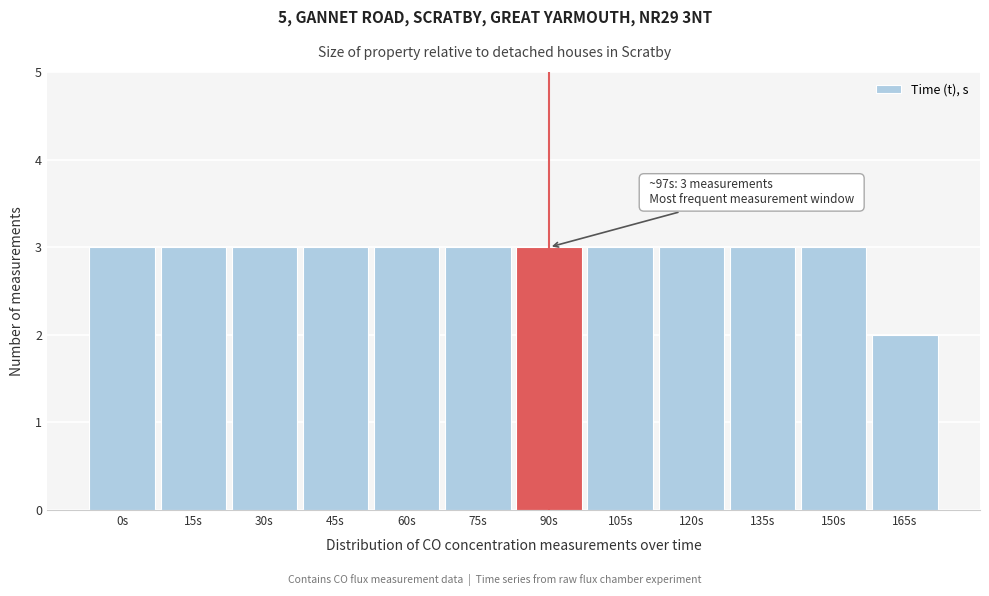

Reading left to right, transcribe all the data shown in this chart.

3	3	3	3	3	3	3	3	3	3	3	2